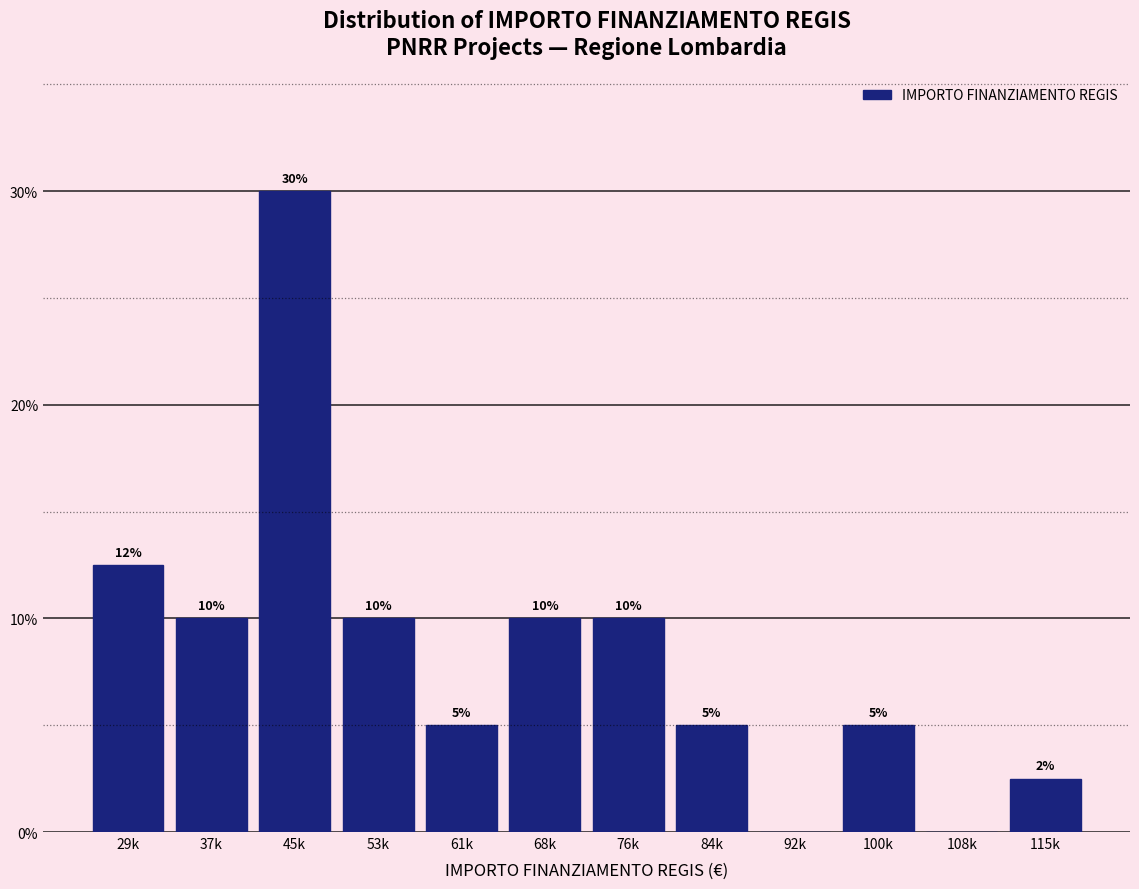

Where does the data first go above 10?

29k